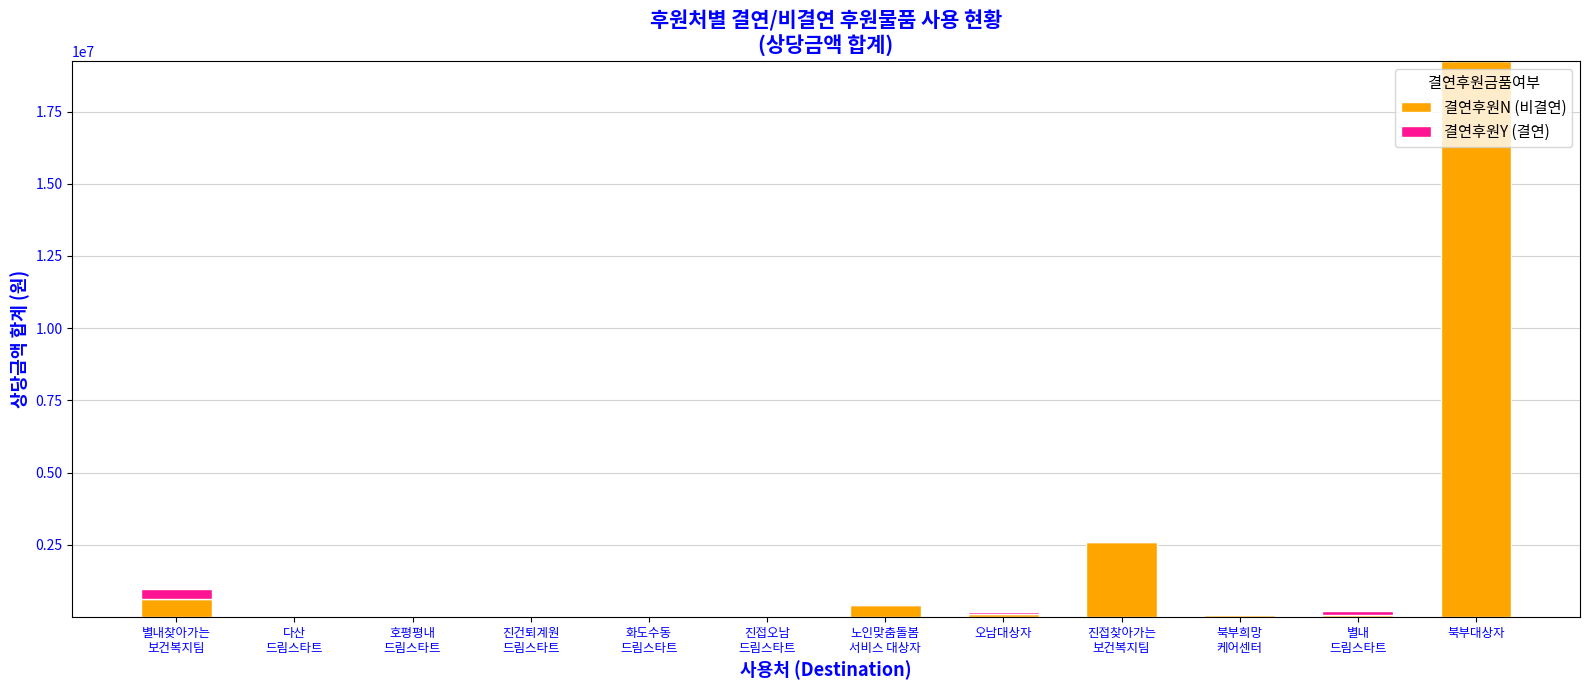

True or false: 결연후원N (비결연) has a value of 31699978 at 북부대상자.

False